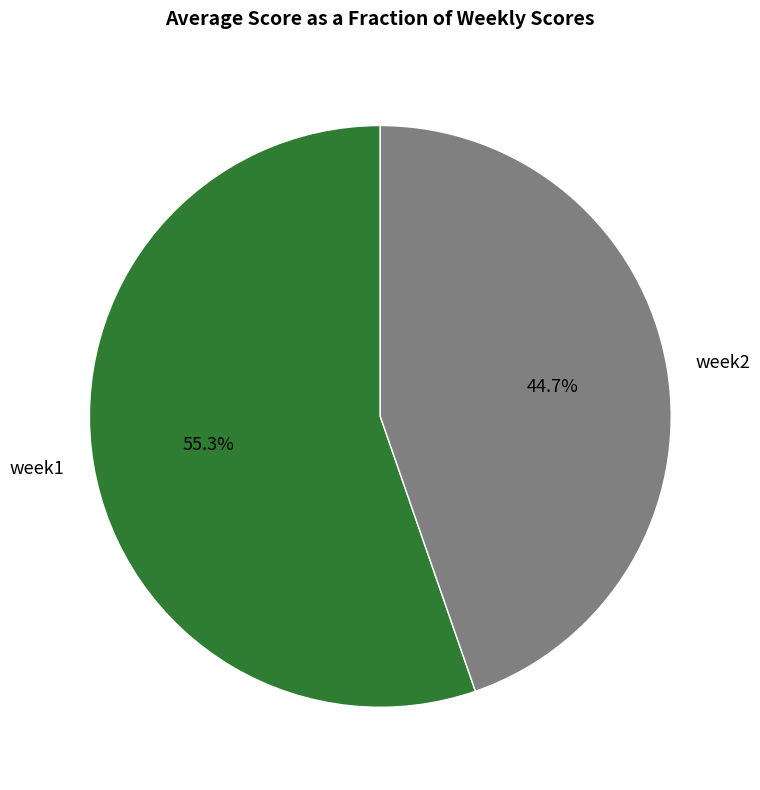

True or false: week1 accounts for 45% of the total.

False